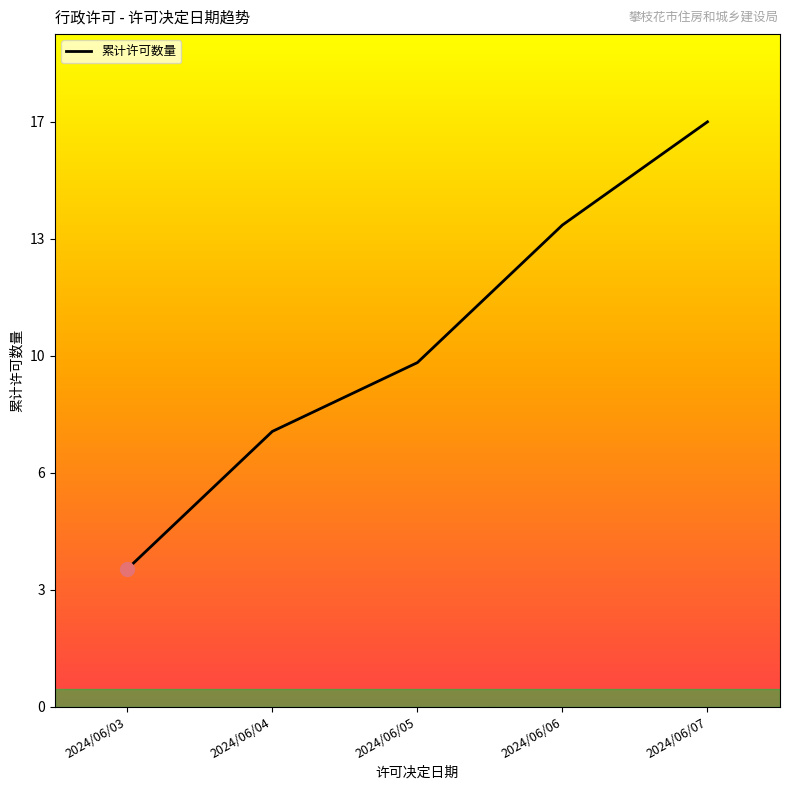

Where is the data nearest to the value 10?

2024/06/05